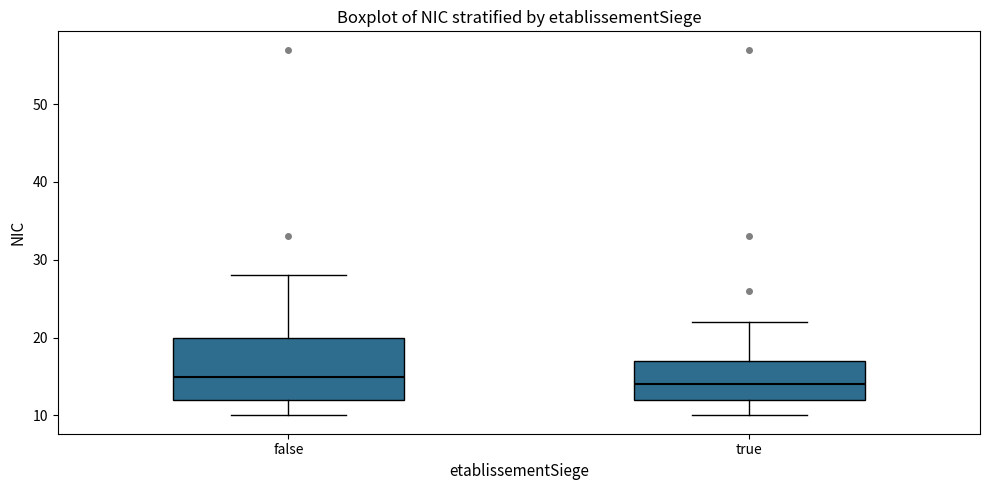

Reading left to right, transcribe this box plot: for each box, give where its median line is, the range the box spans, and where its two whiskers end, as read against the y-axis. The values are not printed on the chart, so give them approximately, as read against the axis.

false: median 15, box 12 to 20, whiskers 10 to 28
true: median 14, box 12 to 17, whiskers 10 to 22